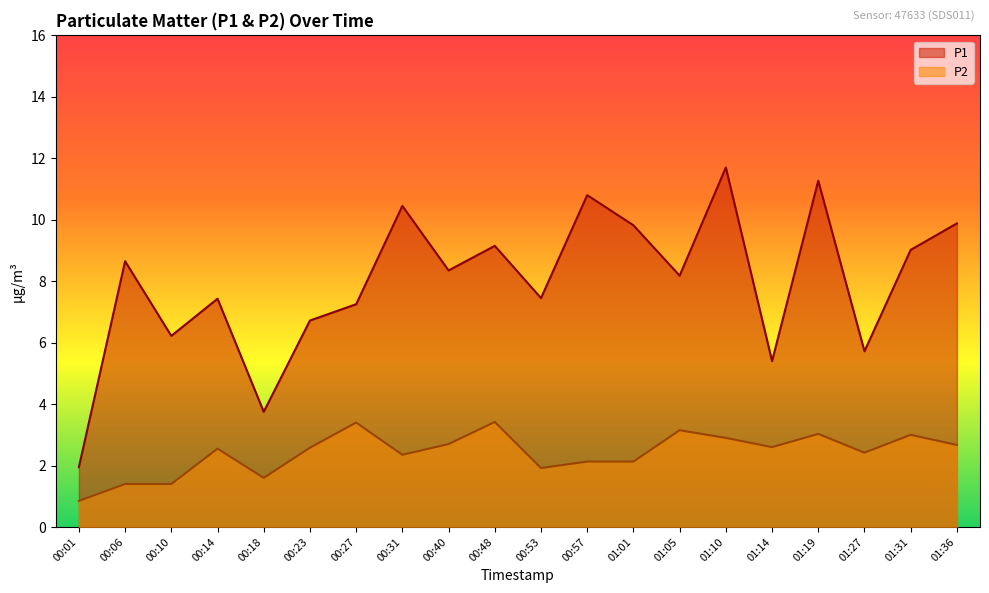

Does the chart display data point markers on the line(s)?

No